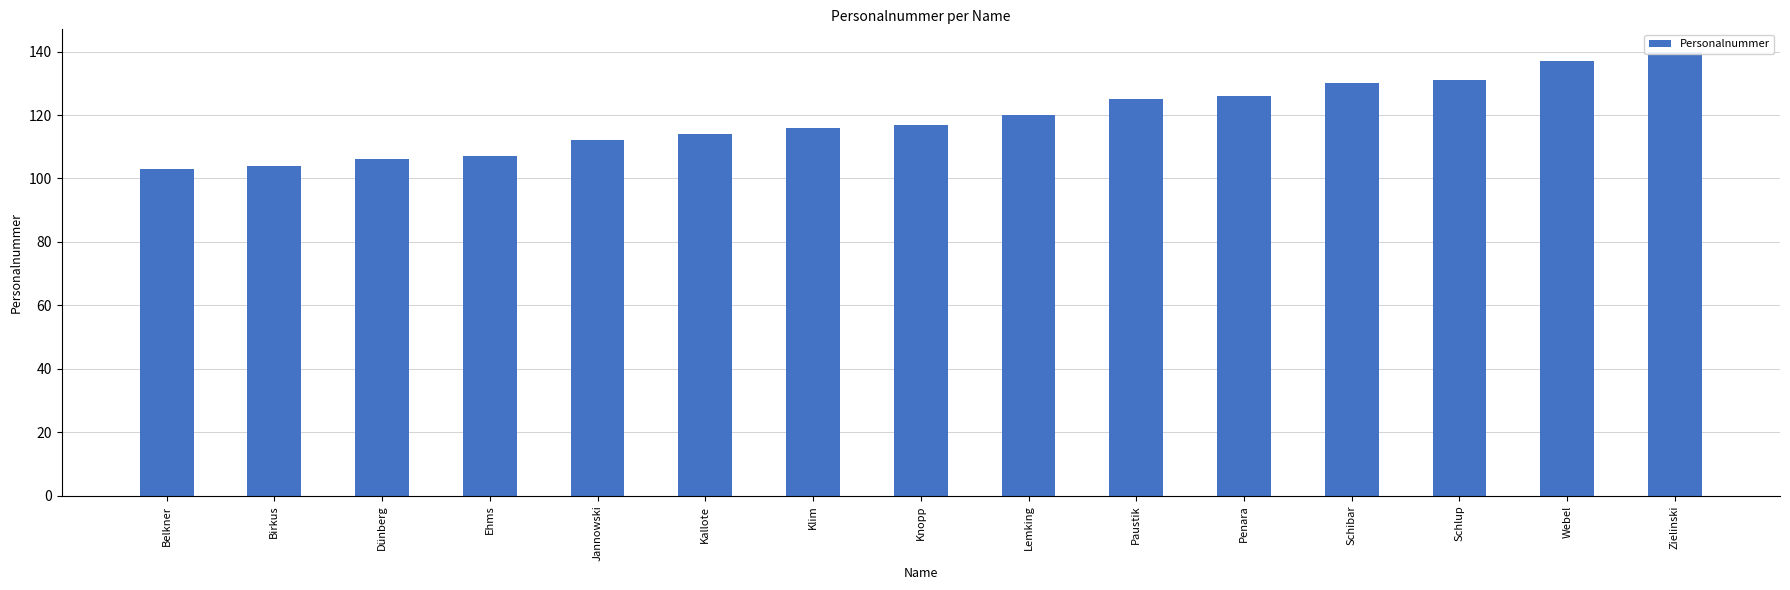

List the labels in order of value, smallest first.

Belkner, Birkus, Dünberg, Ehms, Jannowski, Kallote, Klim, Knopp, Lemking, Paustik, Penara, Schibar, Schlup, Webel, Zielinski